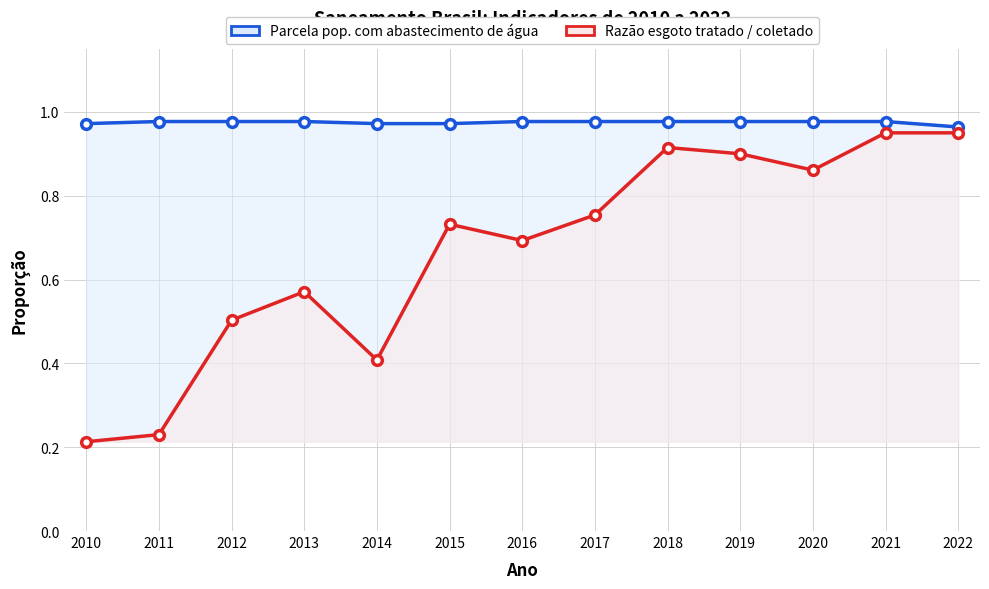

Which category has the lowest value in the Parcela pop. com abastecimento de água series?

2022